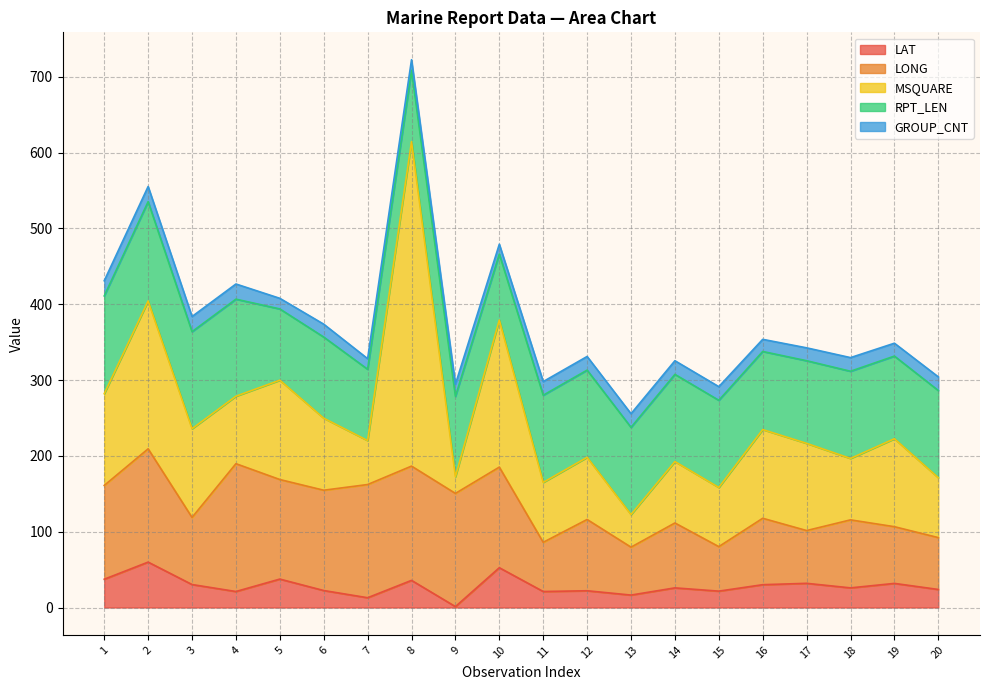

Reading right to left, extract all data points from this chart.

LAT: 20=23.8	19=31.8	18=25.9	17=31.9	16=30.1	15=21.6	14=25.9	13=16.4	12=22.1	11=21.1	10=52.5	9=1.2	8=35.8	7=12.9	6=22.4	5=37.5	4=21.1	3=30.3	2=59.9	1=37.3
LONG: 20=68.4	19=74.8	18=89.7	17=69.6	16=87.6	15=58.7	14=85.6	13=63.2	12=94.0	11=64.9	10=132.7	9=149.3	8=150.7	7=149.3	6=132.3	5=131.3	4=168.6	3=88.5	2=149.4	1=123.7
MSQUARE: 20=79.0	19=116.0	18=81.0	17=115.0	16=117.0	15=78.0	14=81.0	13=43.0	12=82.0	11=79.0	10=194.0	9=22.0	8=428.0	7=58.0	6=95.0	5=131.0	4=89.0	3=117.0	2=195.0	1=121.0
RPT_LEN: 20=115.0	19=109.0	18=115.0	17=109.0	16=103.0	15=115.0	14=115.0	13=115.0	12=115.0	11=115.0	10=87.0	9=106.0	8=94.0	7=94.0	6=107.0	5=94.0	4=128.0	3=128.0	2=131.0	1=129.0
GROUP_CNT: 20=18.0	19=17.0	18=18.0	17=17.0	16=16.0	15=18.0	14=18.0	13=18.0	12=18.0	11=18.0	10=13.0	9=16.0	8=14.0	7=14.0	6=17.0	5=14.0	4=20.0	3=20.0	2=20.0	1=20.0